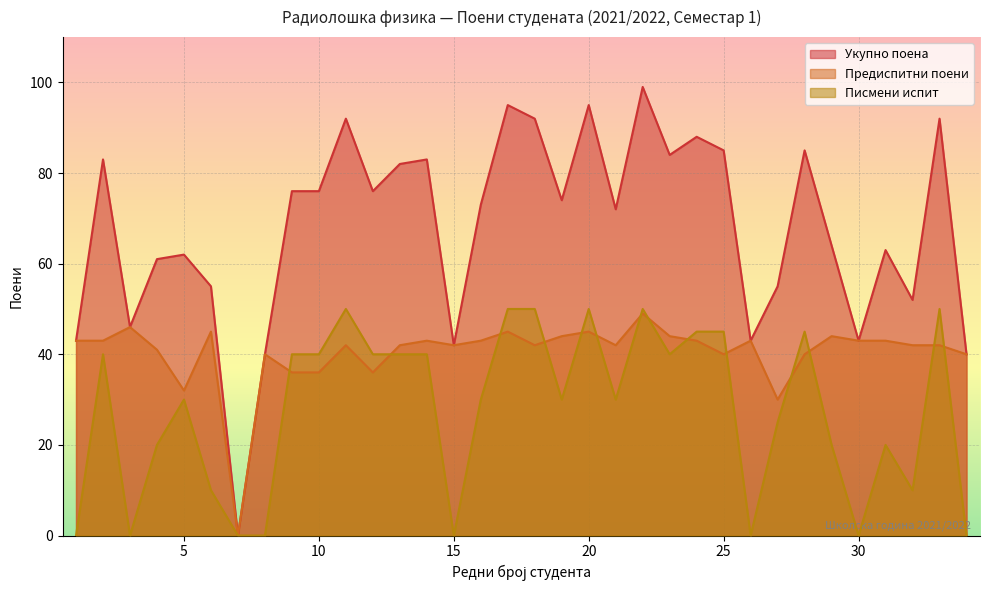

In Писмени испит, how many points are higher than both neighbors (excluding endpoints)?

8